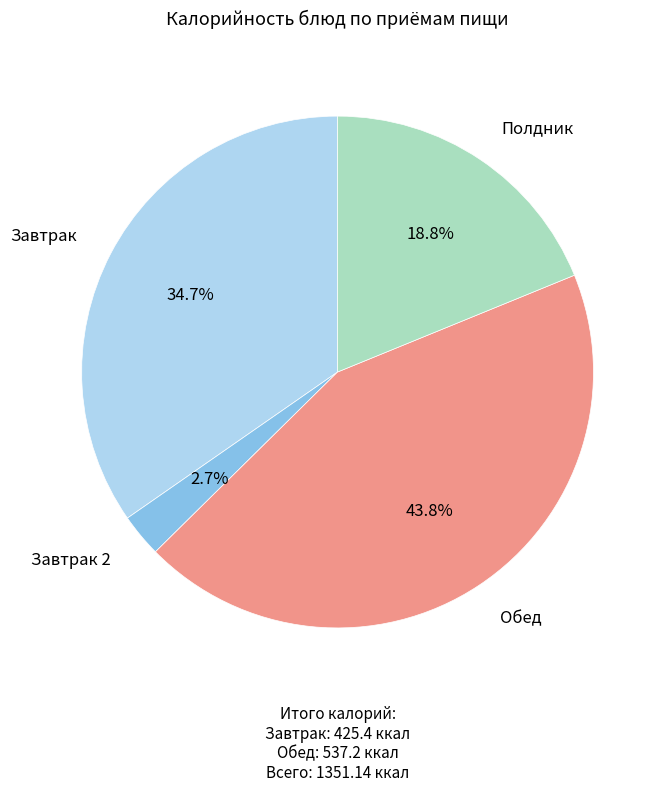

Is there a majority slice in this chart?

No